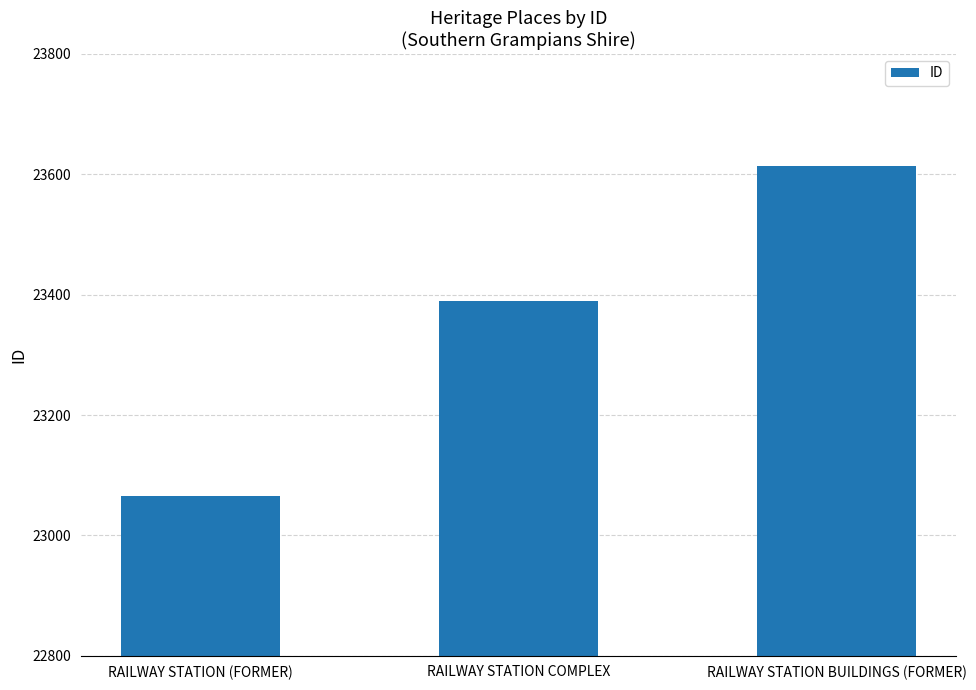

List the labels in order of value, largest first.

RAILWAY STATION BUILDINGS (FORMER), RAILWAY STATION COMPLEX, RAILWAY STATION (FORMER)